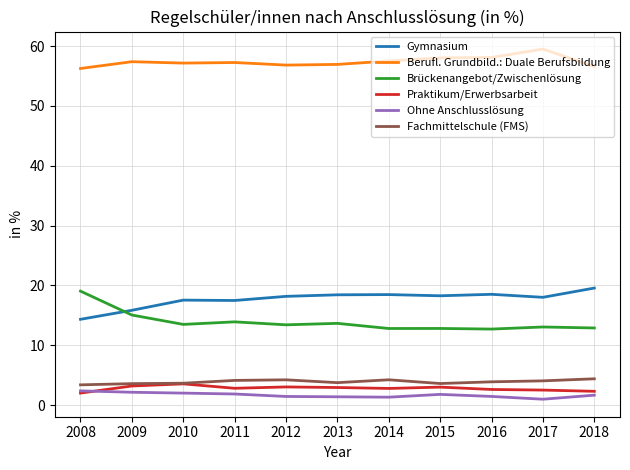

In Gymnasium, how many points are higher than both neighbors (excluding endpoints)?

3